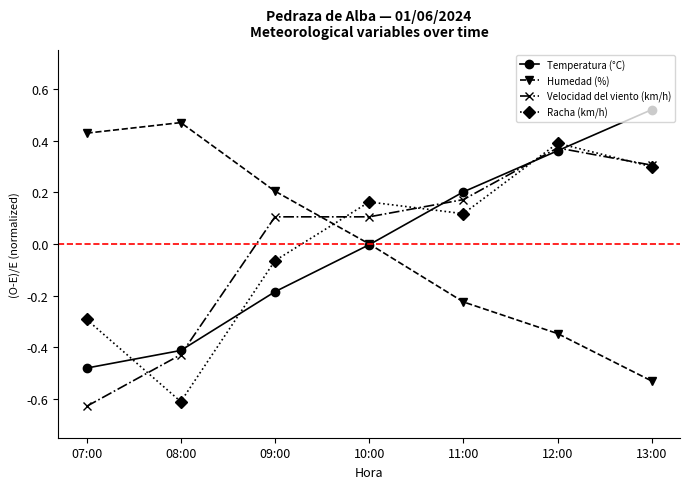

What is the difference between the maximum and minimum values in the Humedad (%) series?

1.0